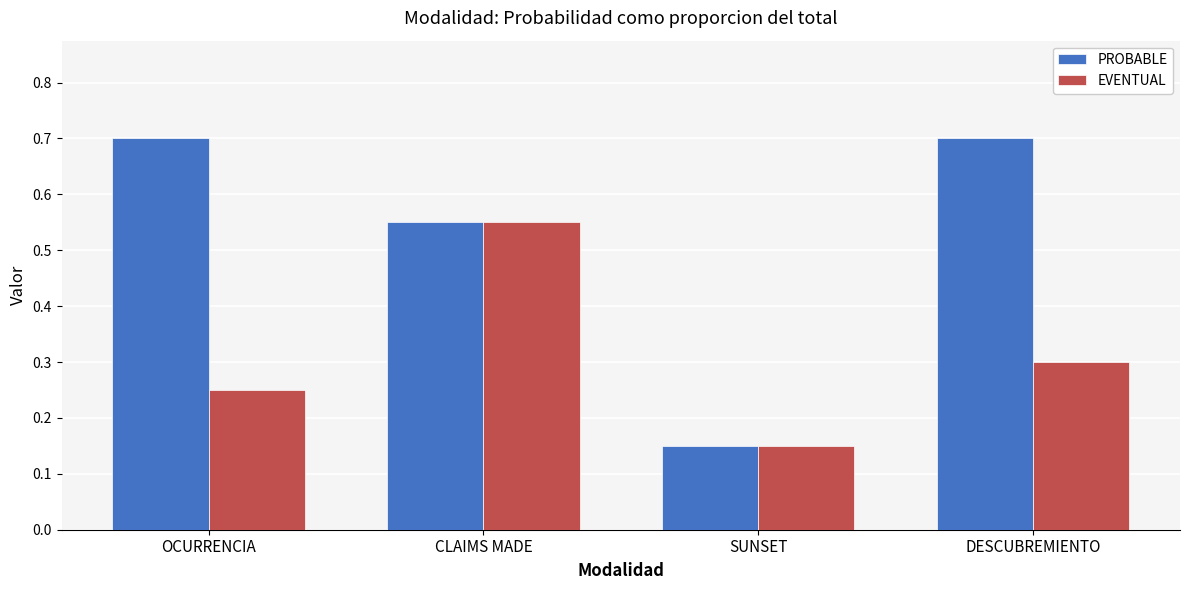

The PROBABLE series shows 0.4 at CLAIMS MADE. True or false?

False